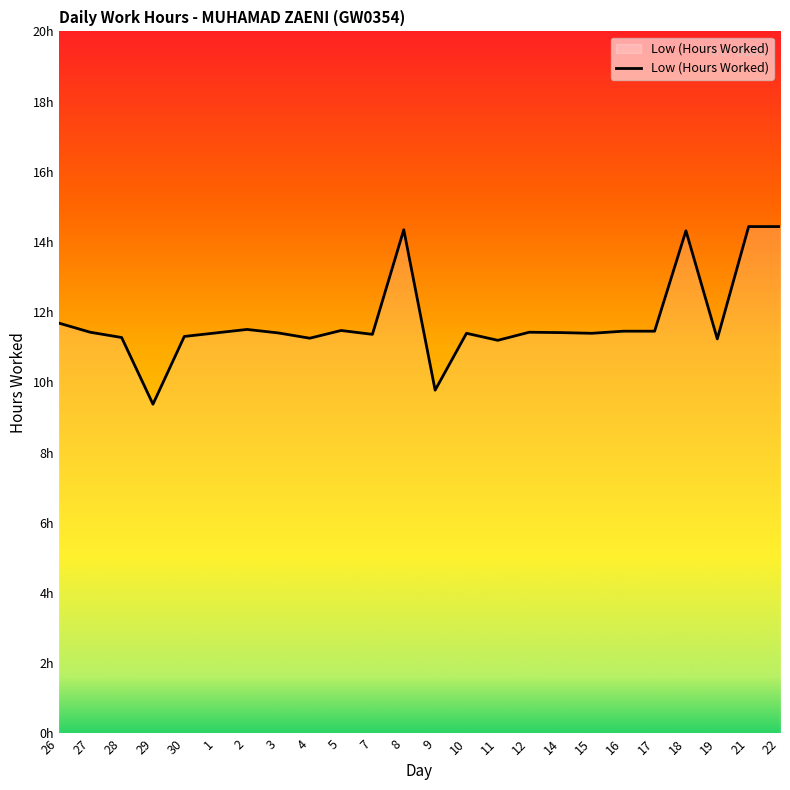

Does the chart have visible grid lines?

No